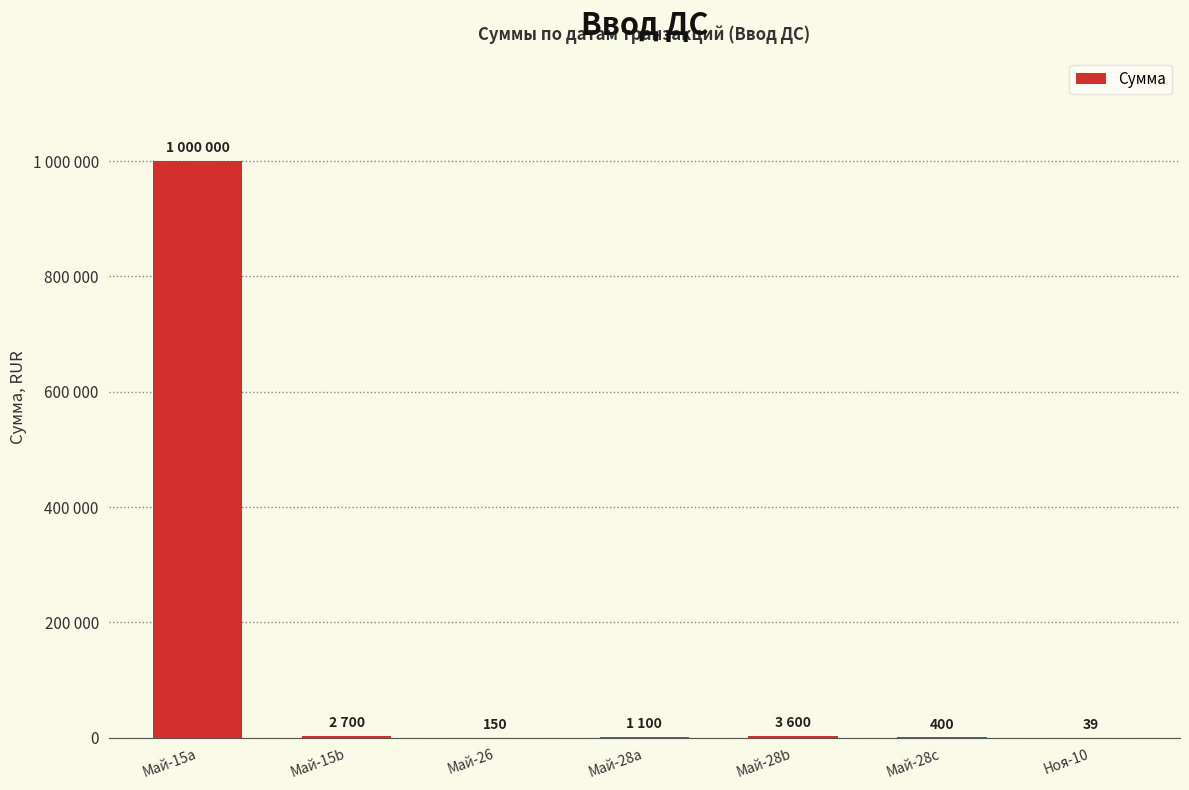

Rank the categories by value from highest to lowest.

Май-15a, Май-28b, Май-15b, Май-28a, Май-28c, Май-26, Ноя-10